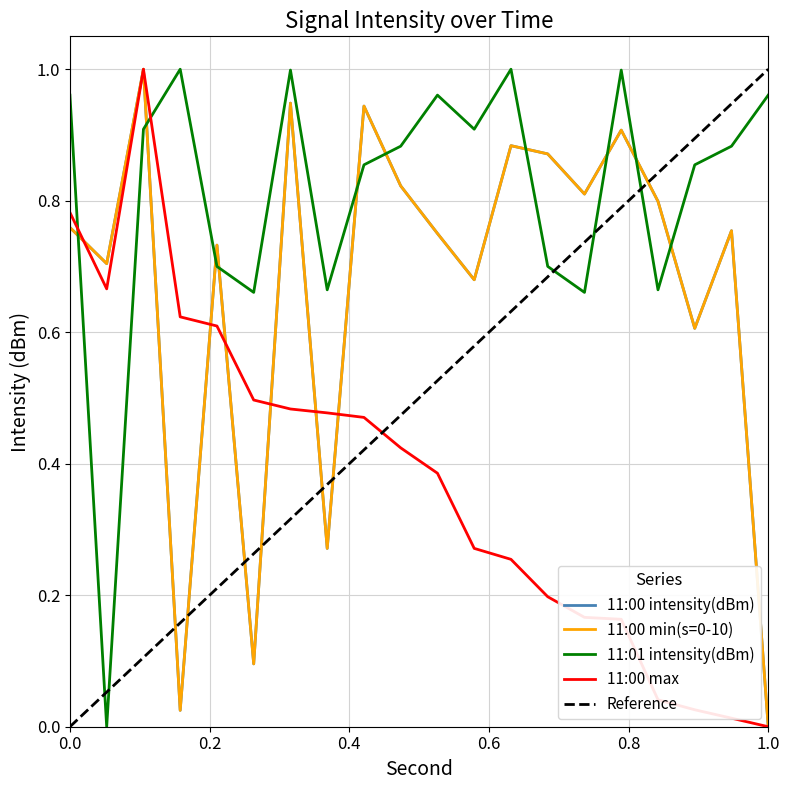

Reading left to right, what are all the values shown in this chart?

11:00 intensity(dBm): 0.8	0.7	1.0	0.0	0.7	0.1	0.9	0.3	0.9	0.8	0.8	0.7	0.9	0.9	0.8	0.9	0.8	0.6	0.8	0.0
11:00 min(s=0-10): 0.8	0.7	1.0	0.0	0.7	0.1	0.9	0.3	0.9	0.8	0.8	0.7	0.9	0.9	0.8	0.9	0.8	0.6	0.8	0.0
11:01 intensity(dBm): 1.0	0.0	0.9	1.0	0.7	0.7	1.0	0.7	0.9	0.9	1.0	0.9	1.0	0.7	0.7	1.0	0.7	0.9	0.9	1.0
11:00 max: 0.8	0.7	1.0	0.6	0.6	0.5	0.5	0.5	0.5	0.4	0.4	0.3	0.3	0.2	0.2	0.2	0.0	0.0	0.0	0.0